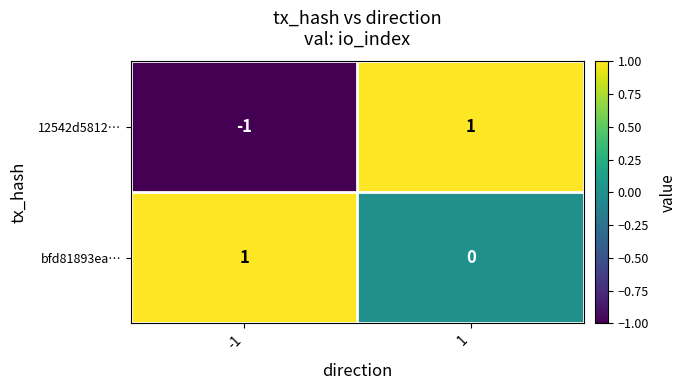

The value of bfd81893ea… at 1 is 1. True or false?

False